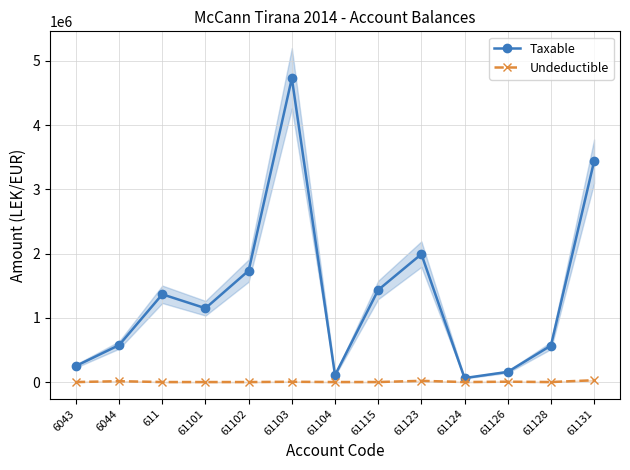

What is the difference between the maximum and minimum values in the Undeductible series?

28000.0